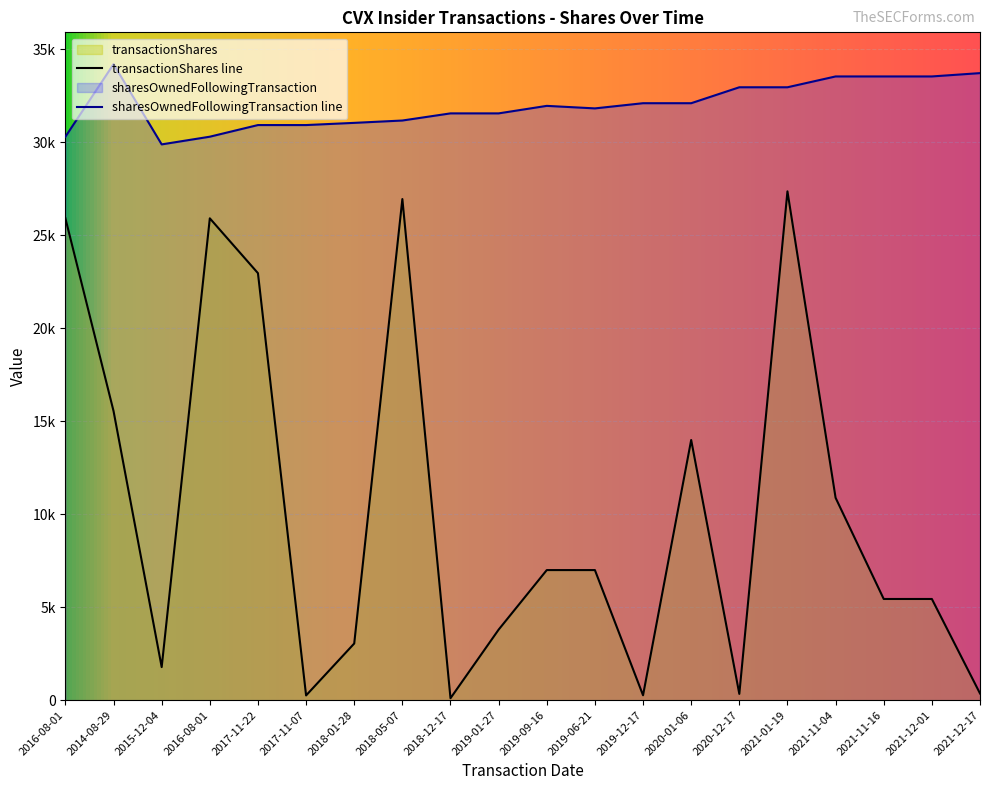

In transactionShares, how many points are higher than both neighbors (excluding endpoints)?

4